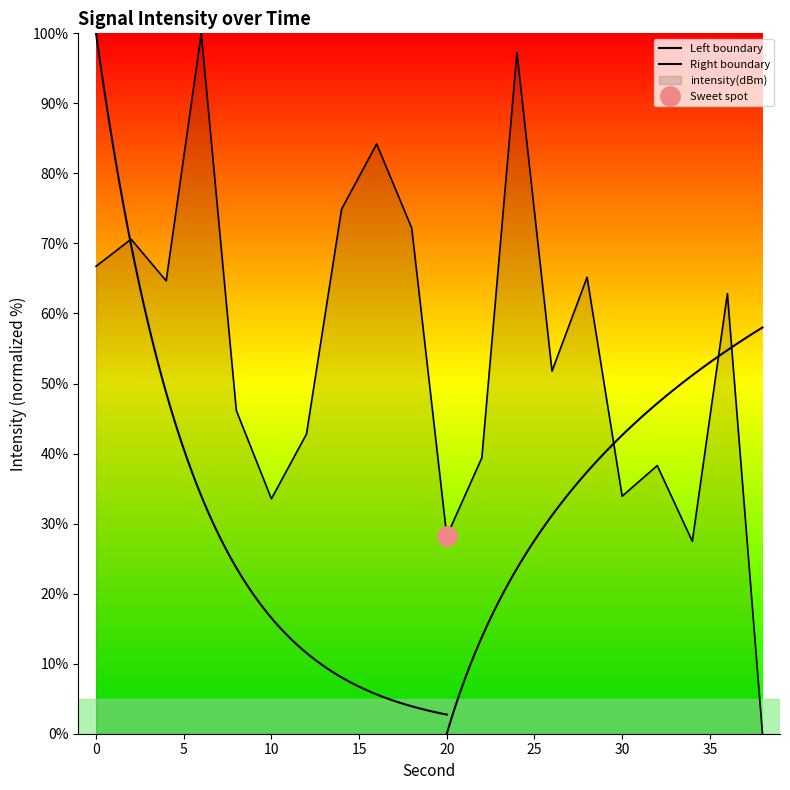

The value at 34 is 27.5. True or false?

True